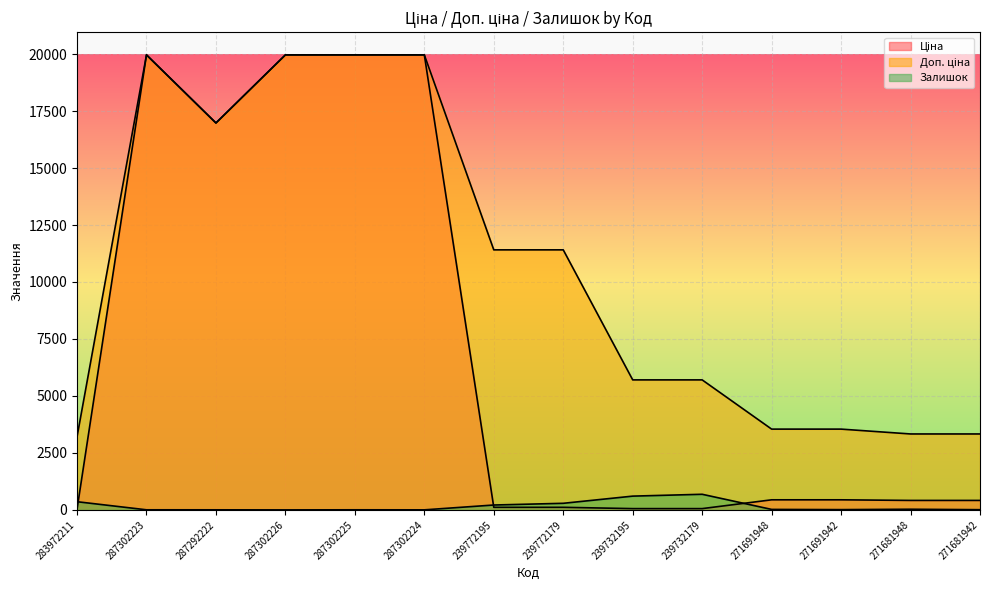

What position from the right is 287292222?

12